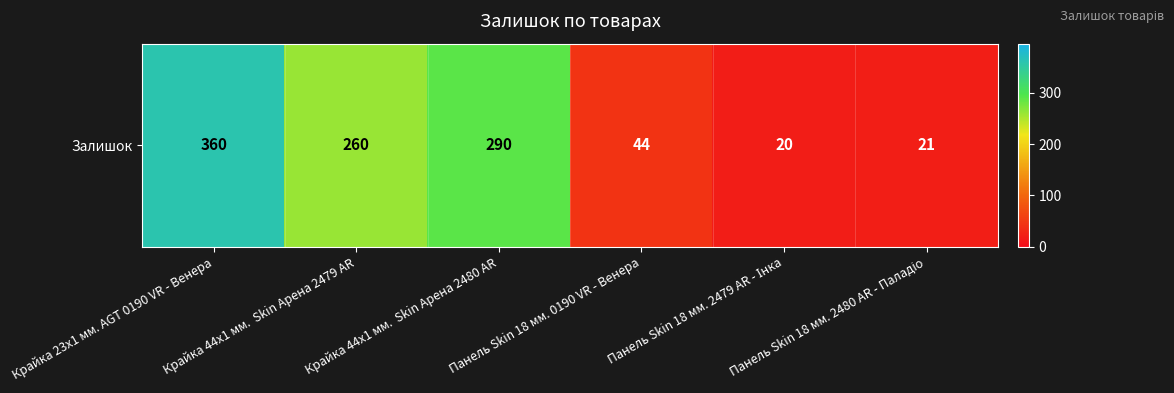

Read the value at Панель Skin 18 мм. 2480 AR - Паладіо, to the nearest 10.

20